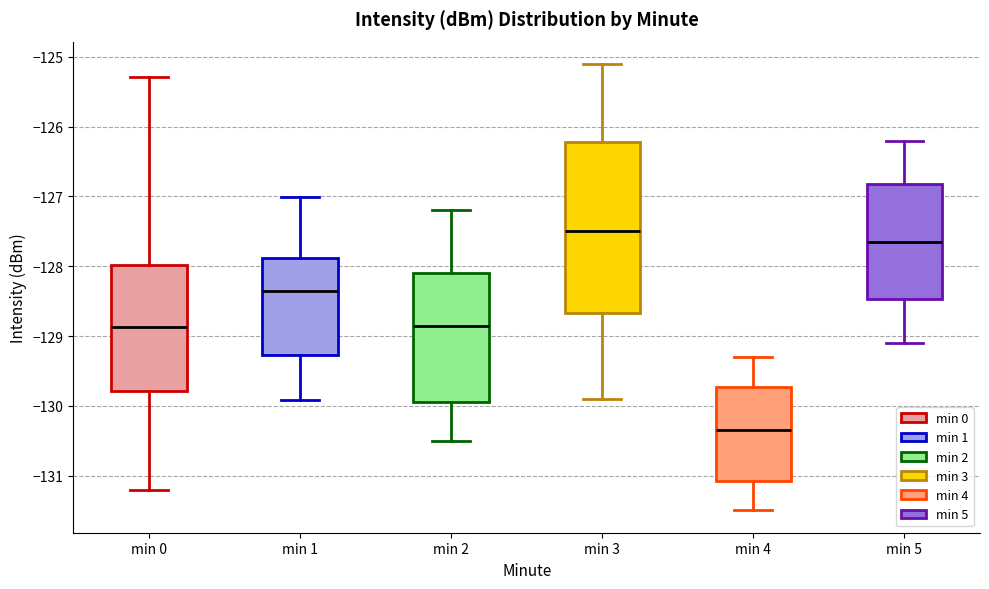

Comparing the boxes themselves (not the whiskers), which one is the tallest?

min 3